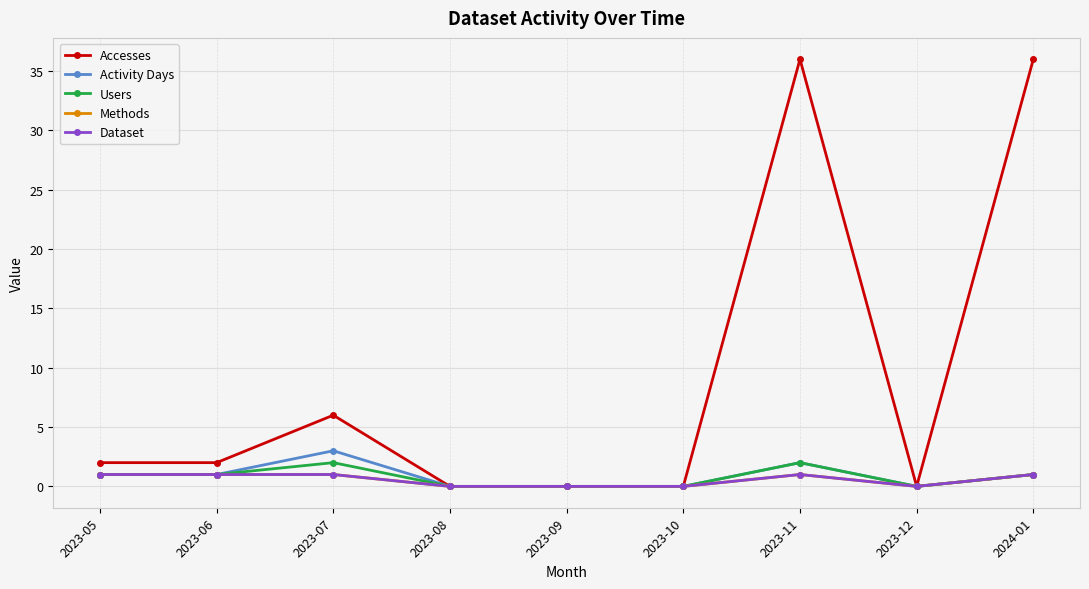

Is this an area chart (filled region under the line)?

No